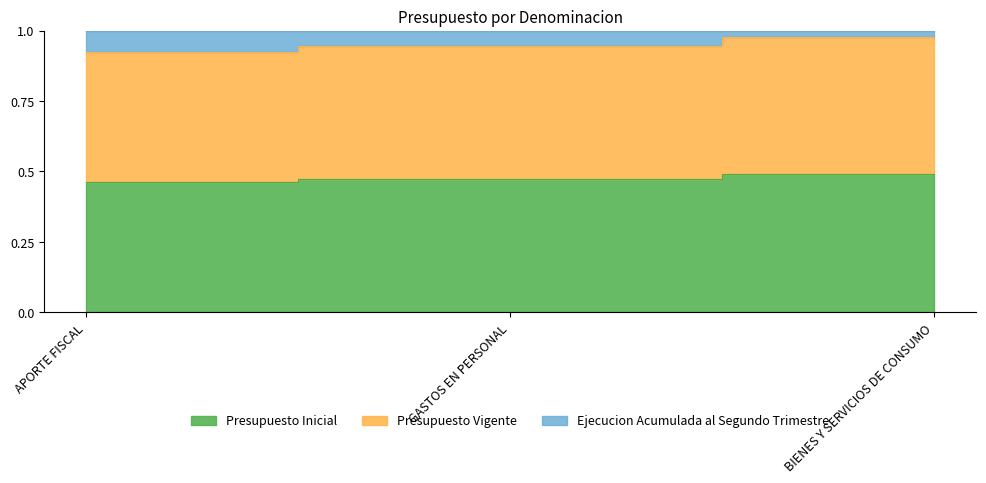

Between GASTOS EN PERSONAL and APORTE FISCAL, which is larger?

GASTOS EN PERSONAL